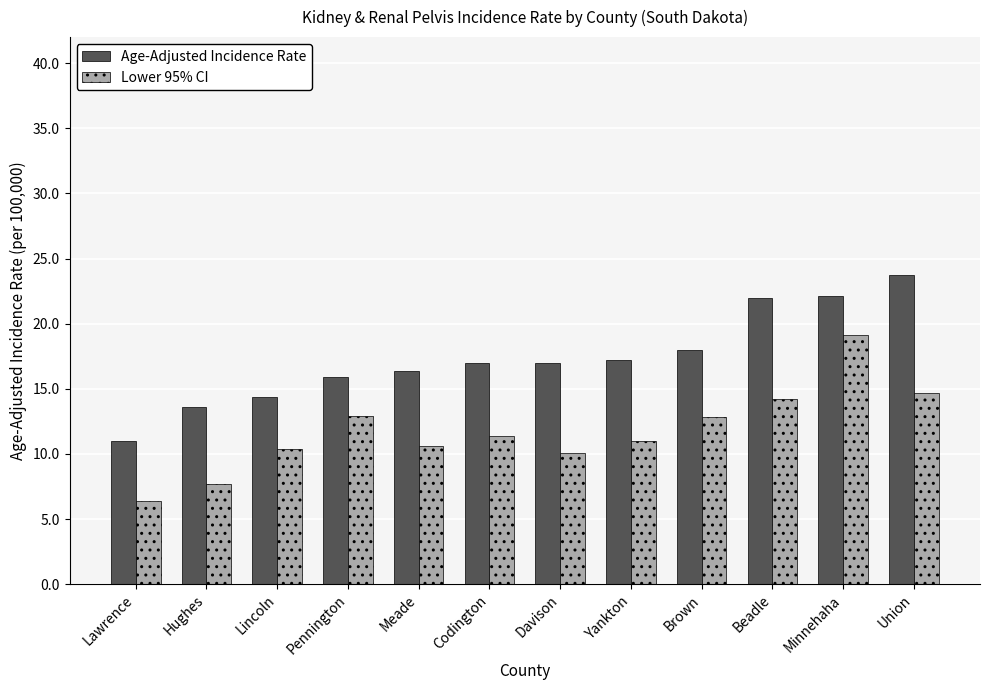

What is the spread (max minus min) of values at Union?

9.0